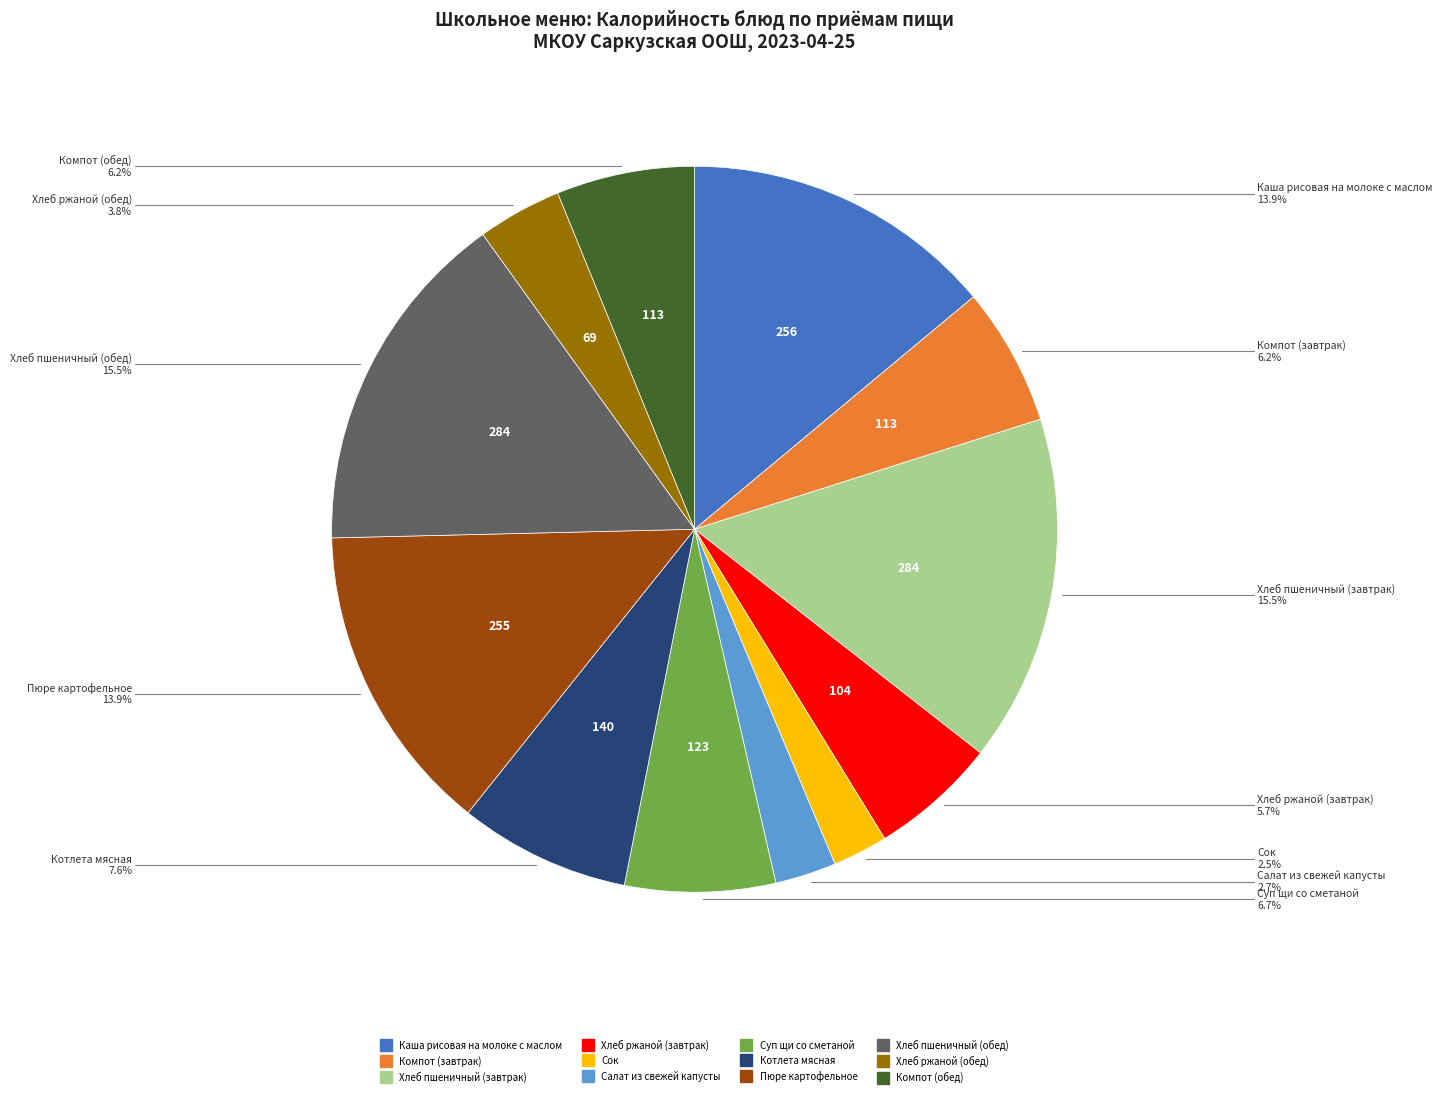

How many slices are in this pie chart?

12